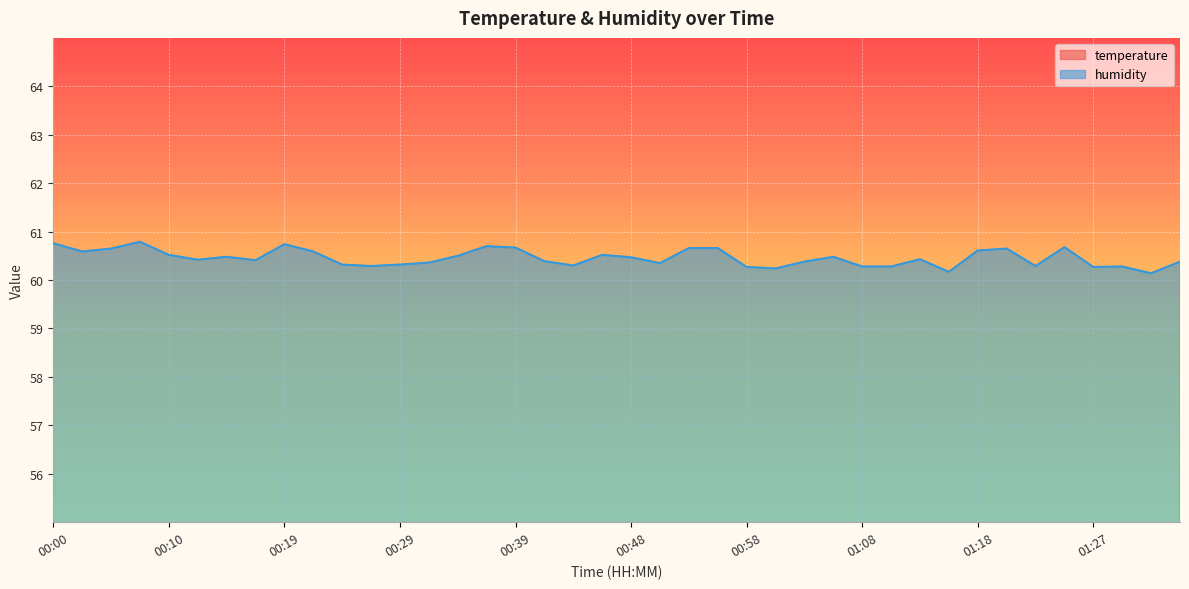

What is the label of the 17th point from the left?

00:39